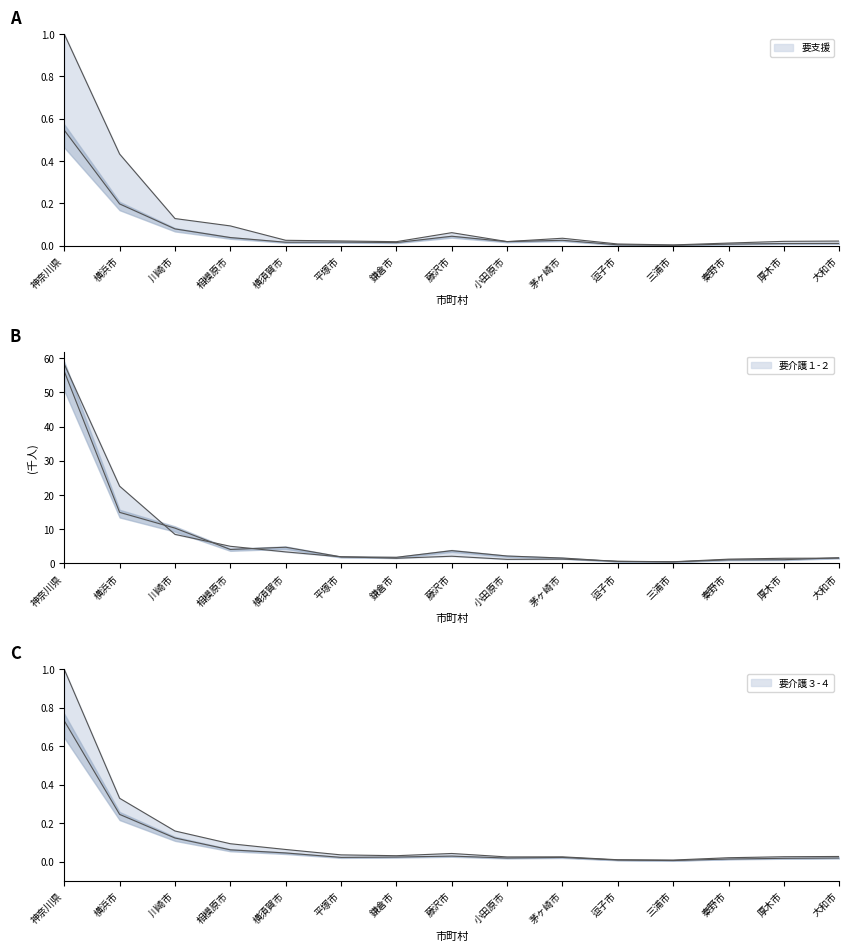

What is the label of the 10th point from the right?

平塚市